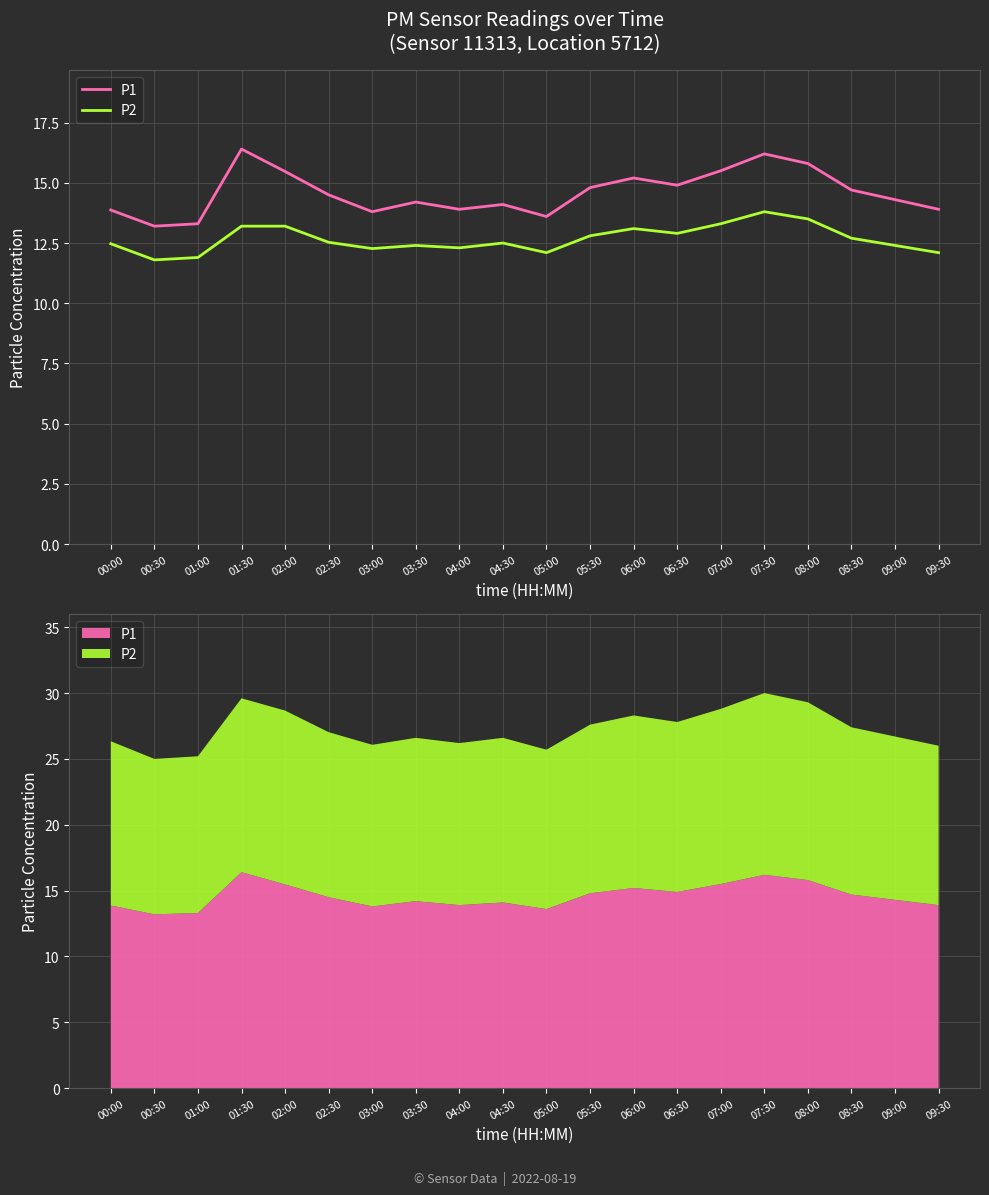

Which series has the widest spread of values?

P1